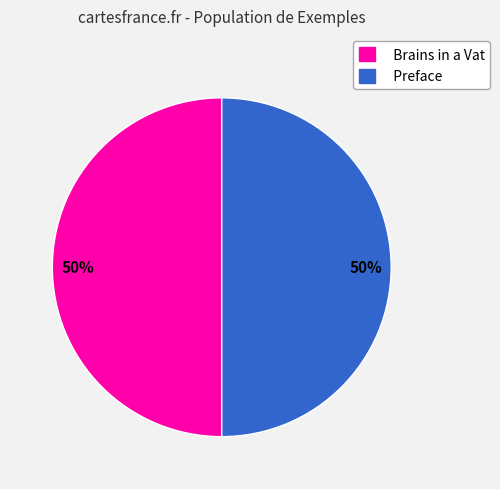

How many slices are in this pie chart?

2